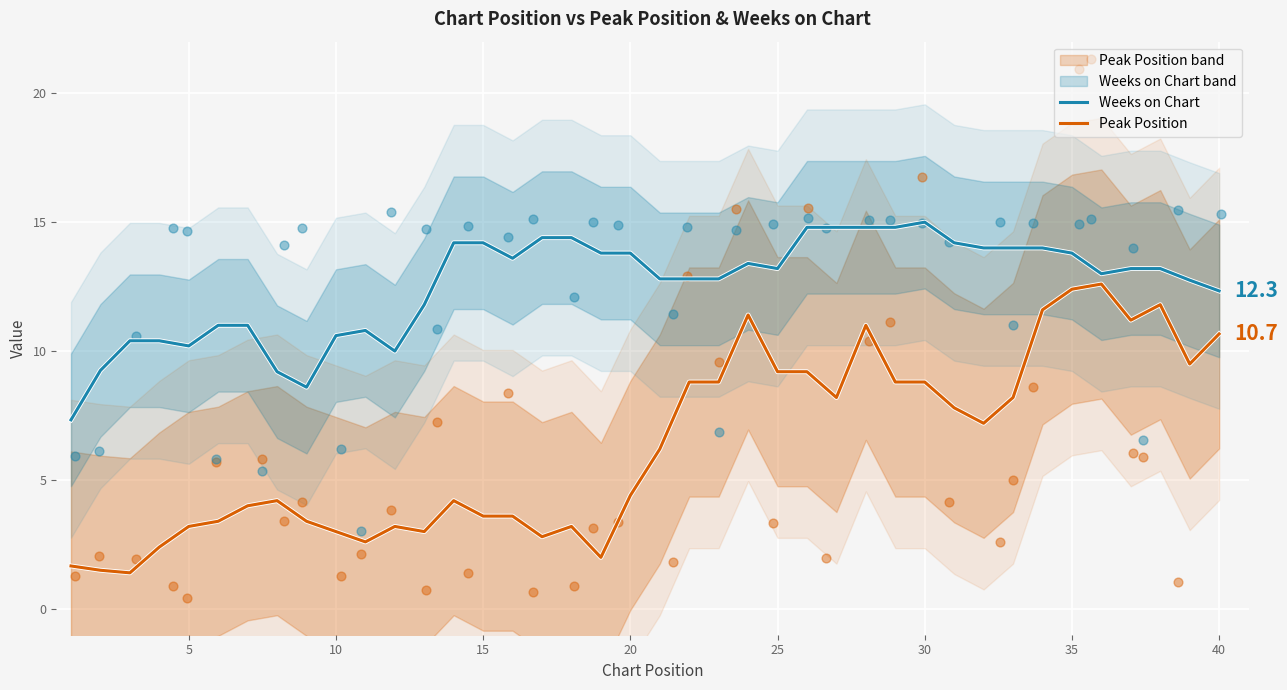

Which series has the largest Y range (max minus min)?

Peak Position